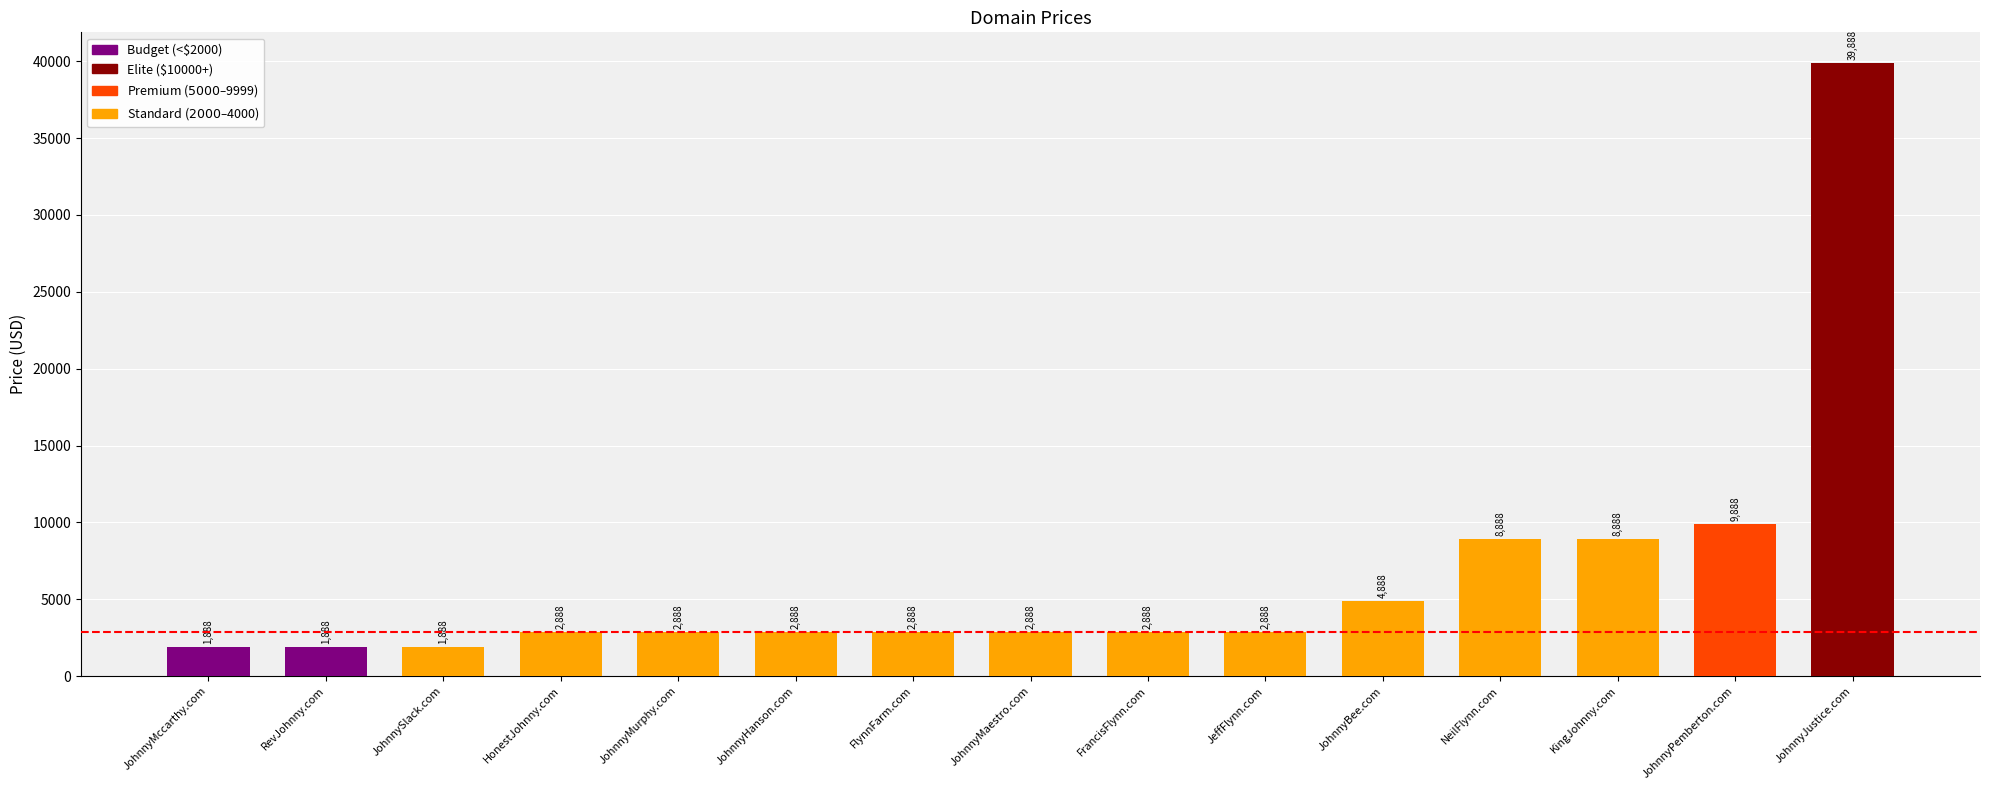

What is the sum of the values at KingJohnny.com and JohnnyMccarthy.com?

10776